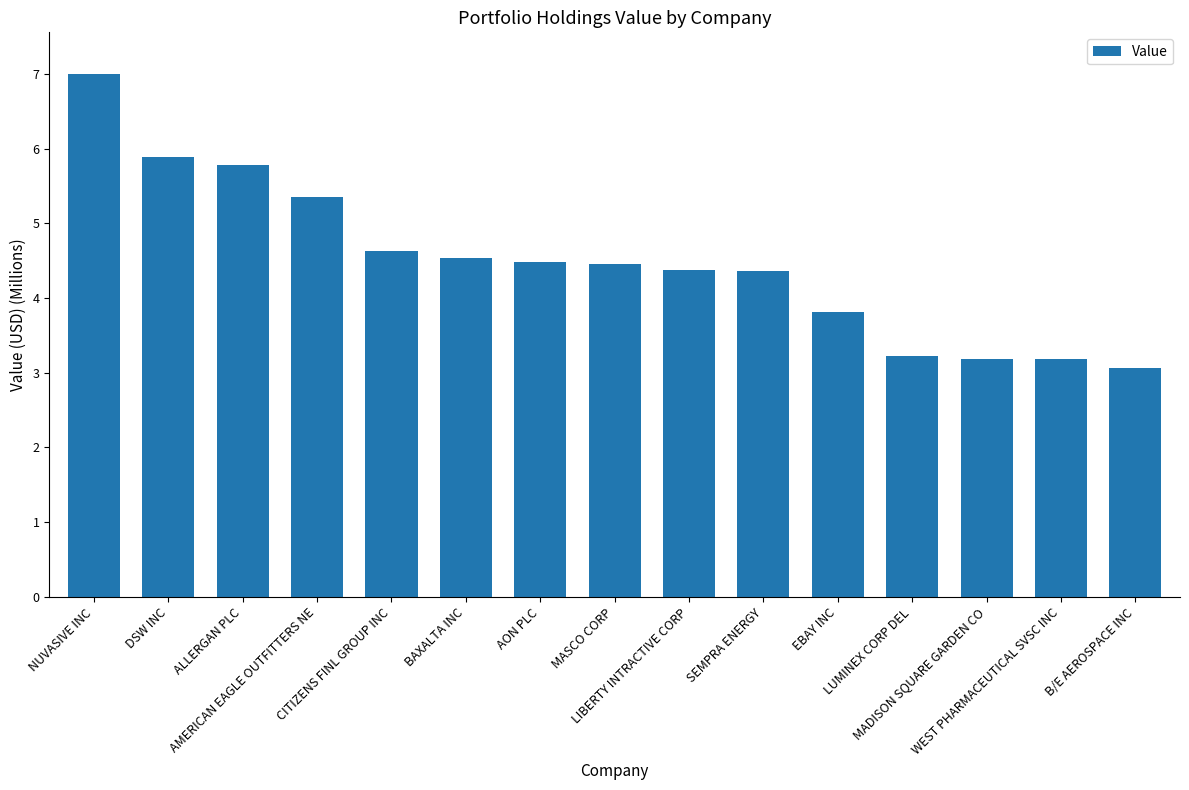

Are the bars horizontal?

No